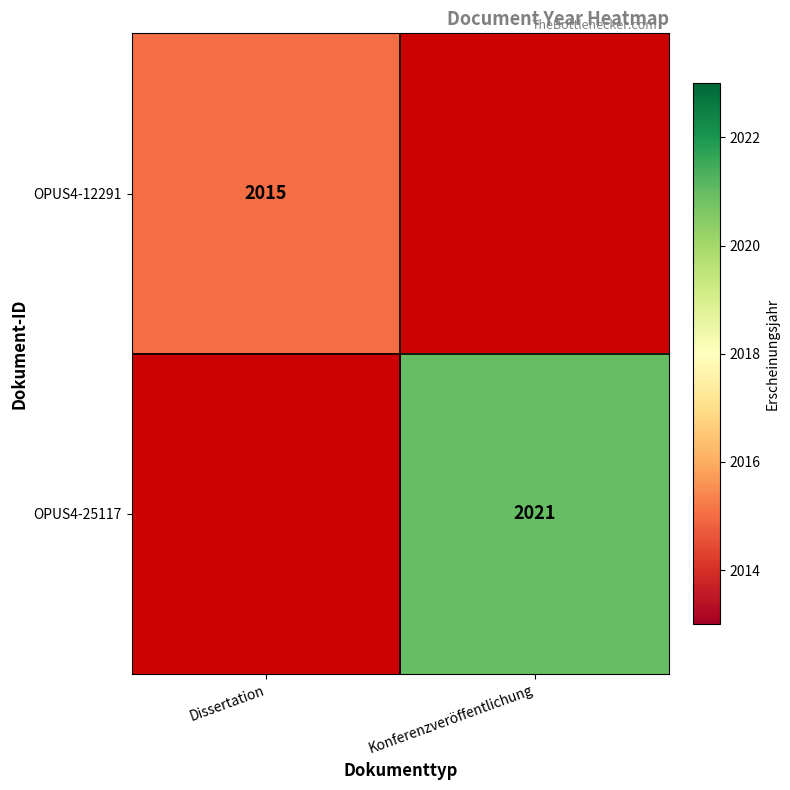

True or false: OPUS4-12291 has a value of 3618 at Dissertation.

False